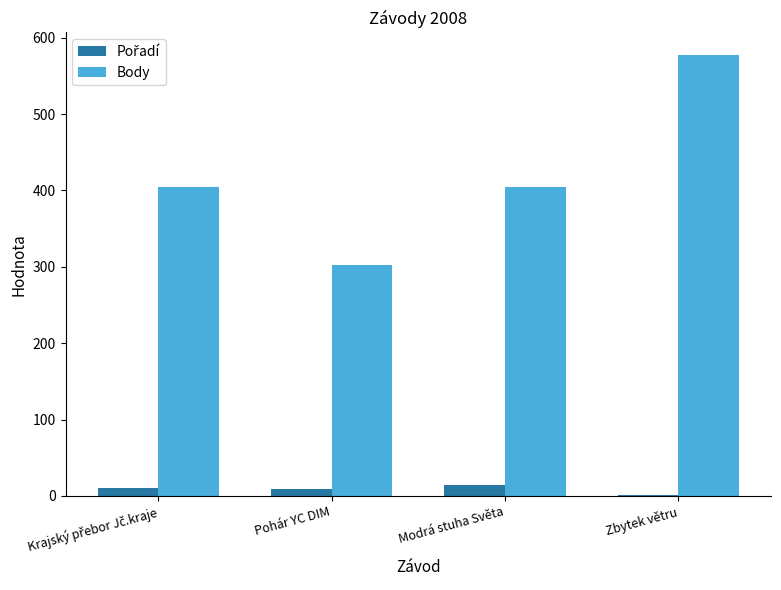

At which category does the chart reach its peak across all series?

Zbytek větru